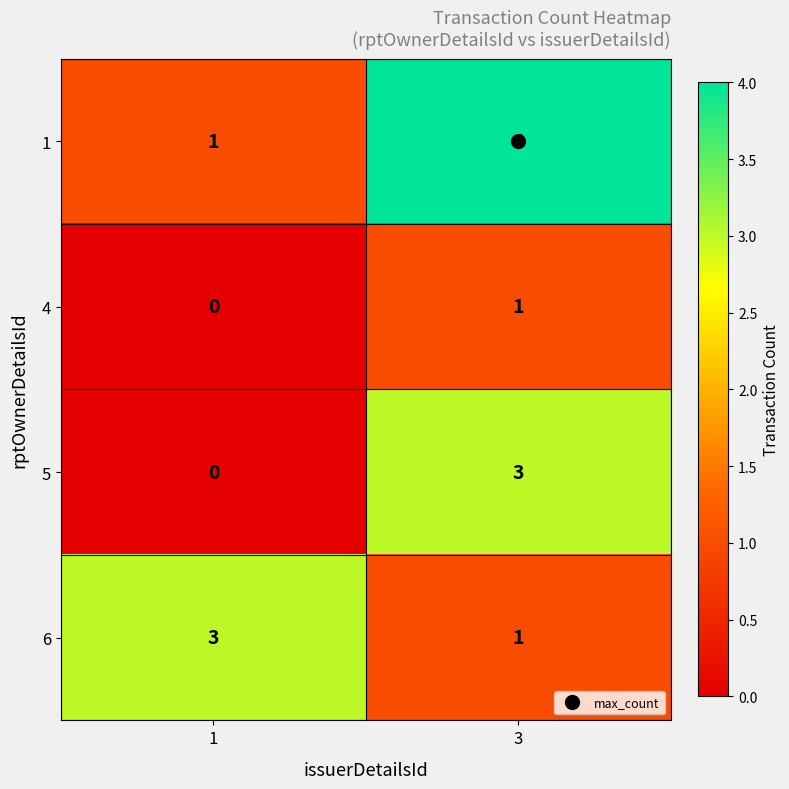

Rank the series by their average value, from lowest to highest.

4, 5, 6, 1